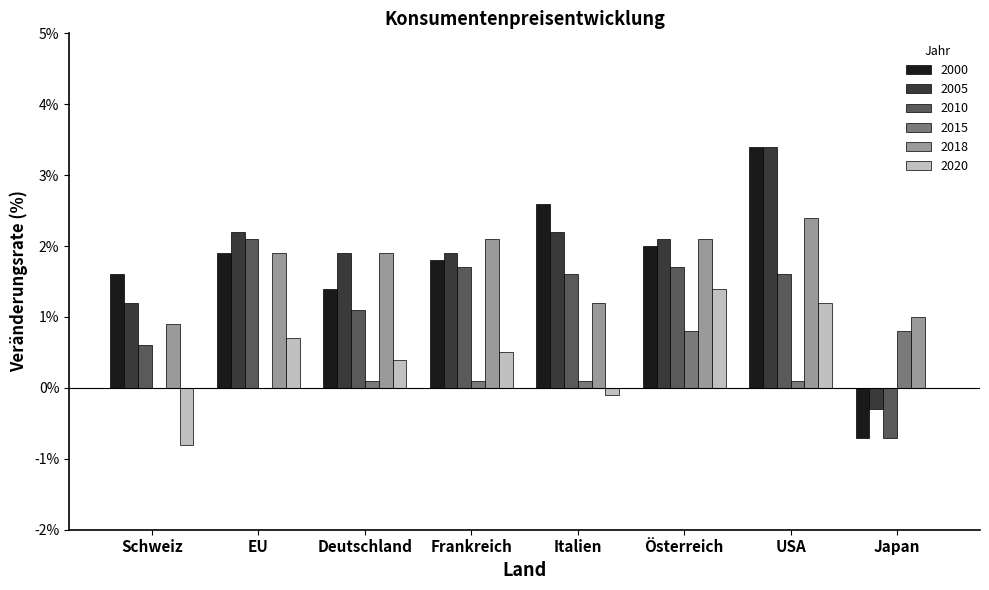

Reading left to right, extract all data points from this chart.

2000: 1.6	1.9	1.4	1.8	2.6	2.0	3.4	-0.7
2005: 1.2	2.2	1.9	1.9	2.2	2.1	3.4	-0.3
2010: 0.6	2.1	1.1	1.7	1.6	1.7	1.6	-0.7
2015: 0.0	0.0	0.1	0.1	0.1	0.8	0.1	0.8
2018: 0.9	1.9	1.9	2.1	1.2	2.1	2.4	1.0
2020: -0.8	0.7	0.4	0.5	-0.1	1.4	1.2	0.0